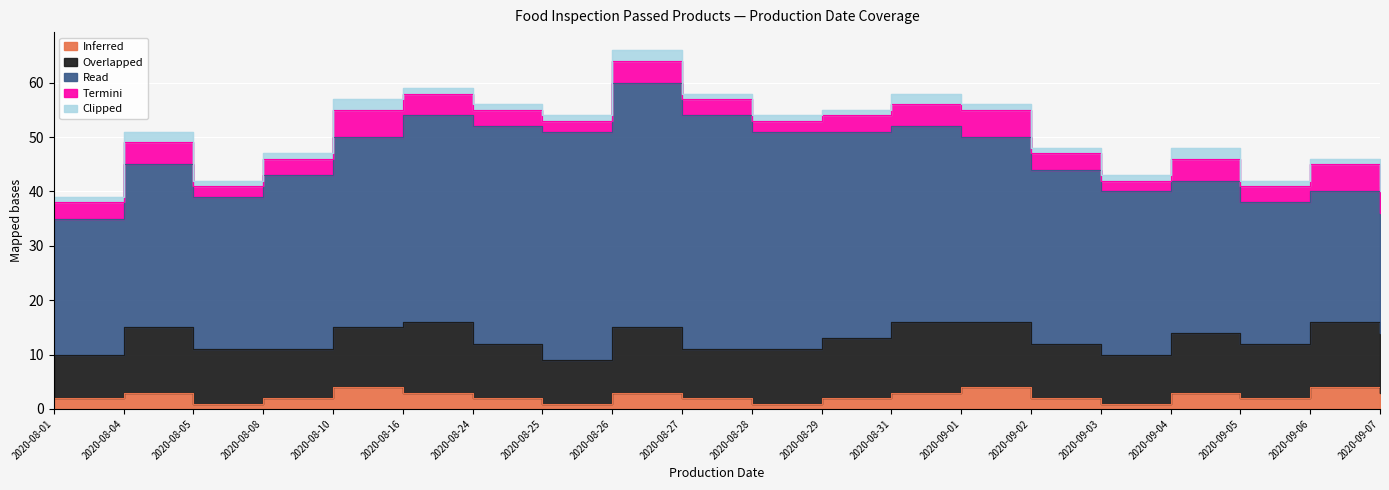

At which label does Inferred reach its peak?

2020-08-10